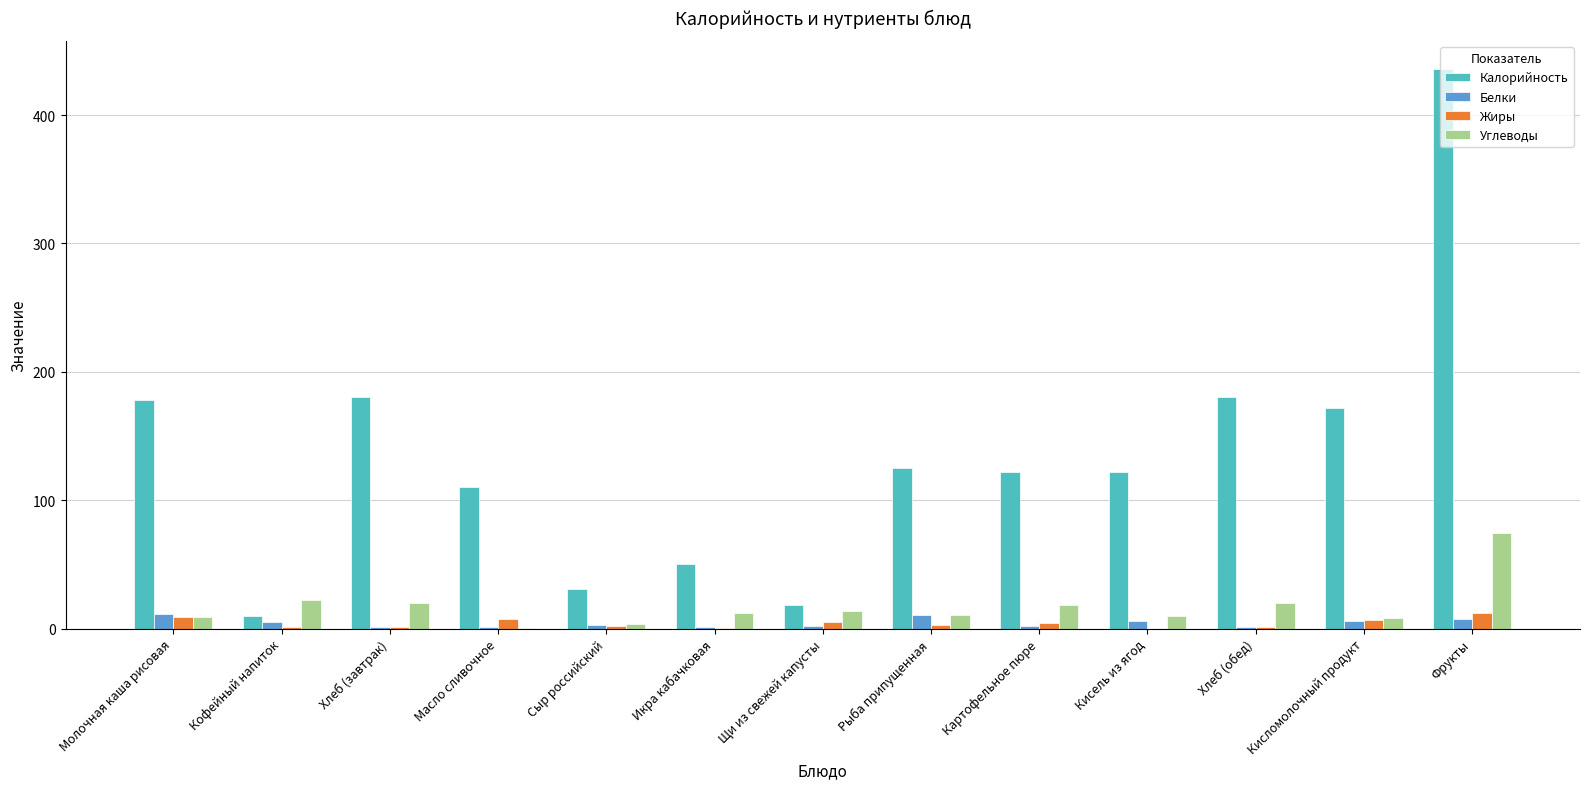

What is the approximate value of Углеводы at Икра кабачковая?

11.9